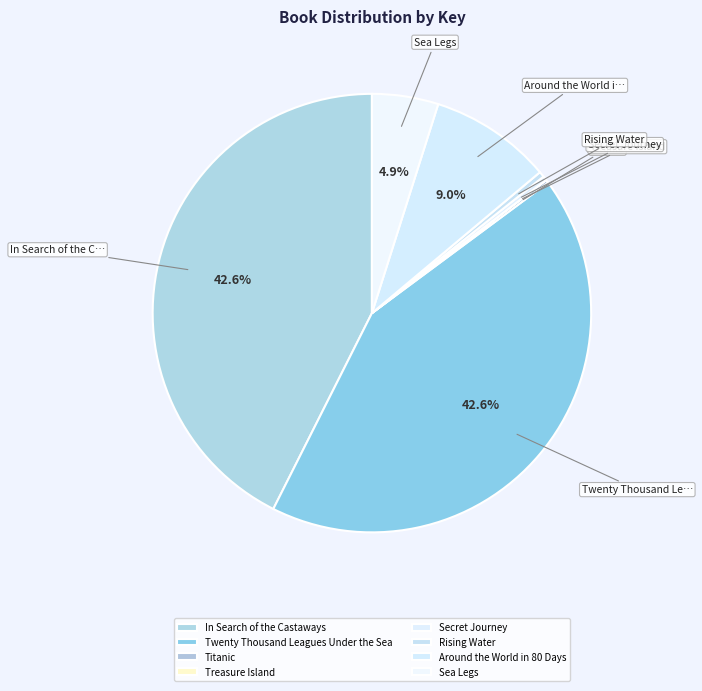

How many slices are in this pie chart?

8